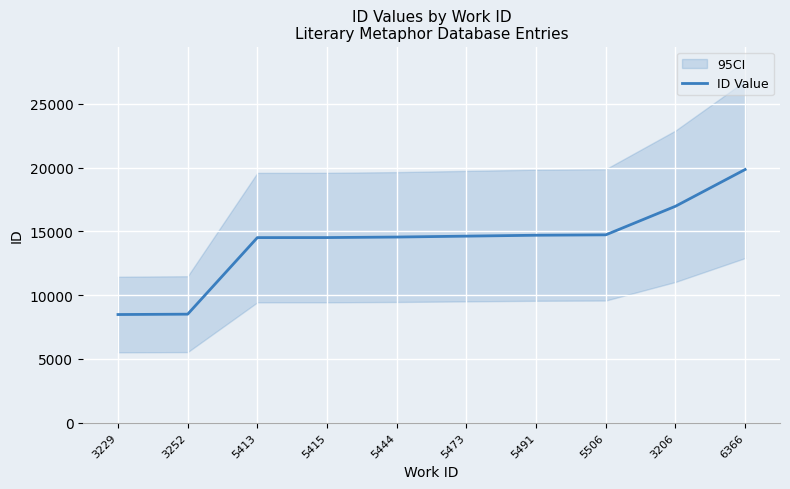

The chart shows a value of 5378 at 3252. True or false?

False